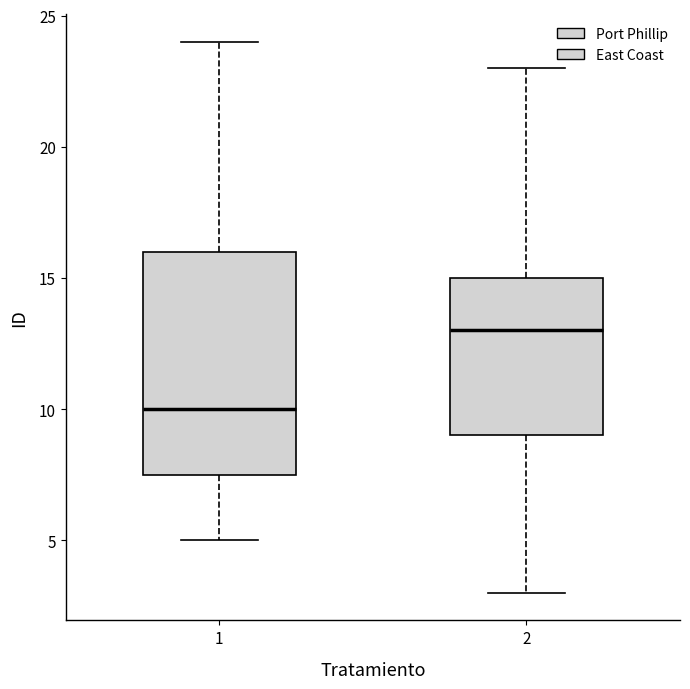

Which box is the tallest, from its lower edge to its upper edge?

1